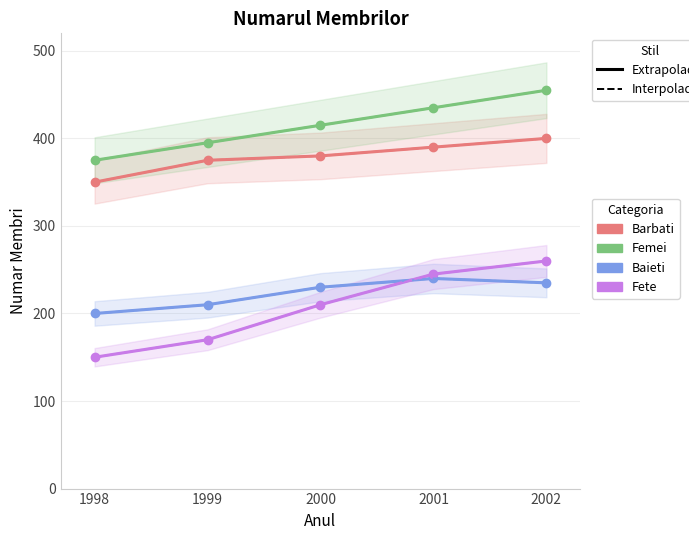

How many series are shown in this chart?

4